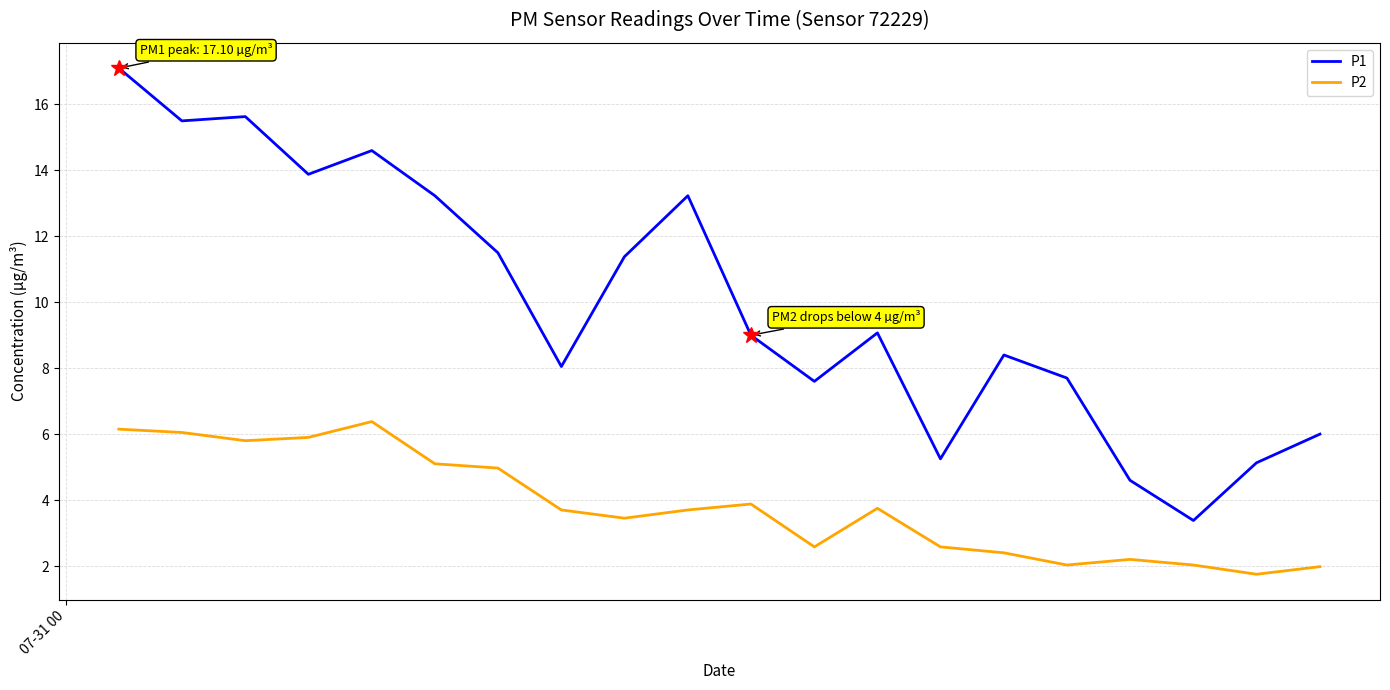

Rank the series by their average value, from lowest to highest.

P2, P1